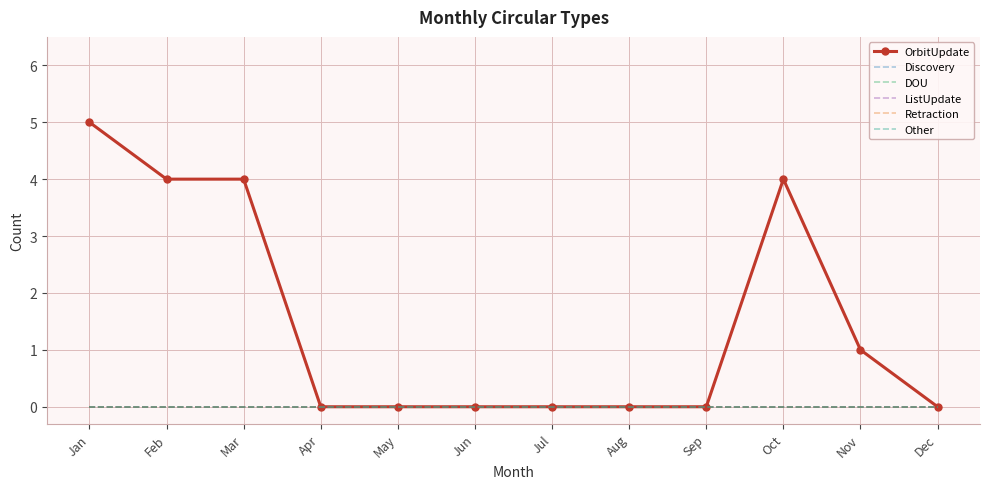

The Retraction series shows 0 at Aug. True or false?

True